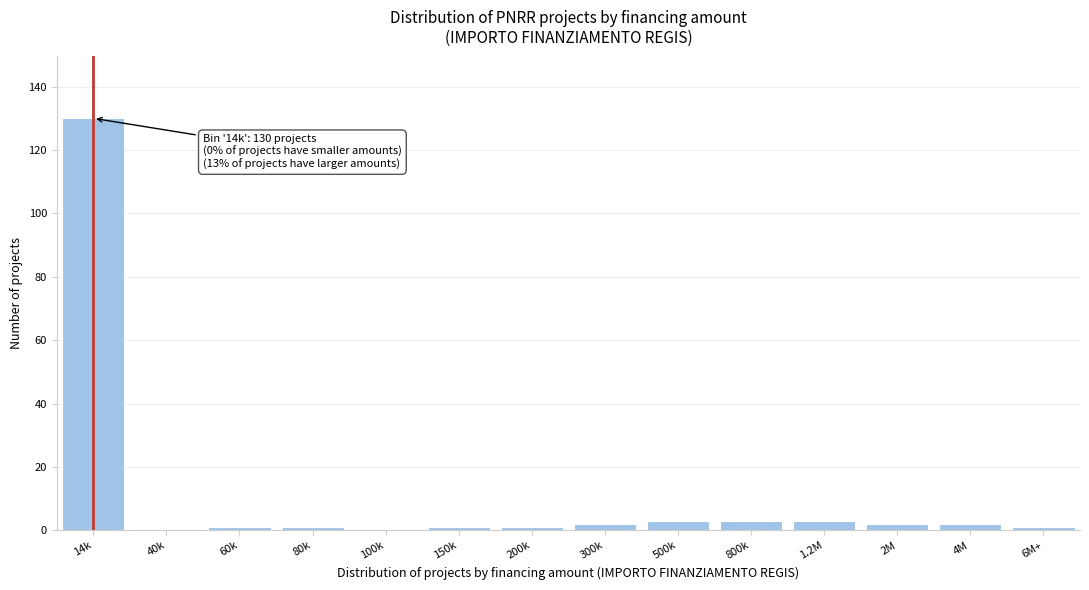

Reading left to right, what are all the values shown in this chart?

14k=130	40k=0	60k=1	80k=1	100k=0	150k=1	200k=1	300k=2	500k=3	800k=3	1.2M=3	2M=2	4M=2	6M+=1